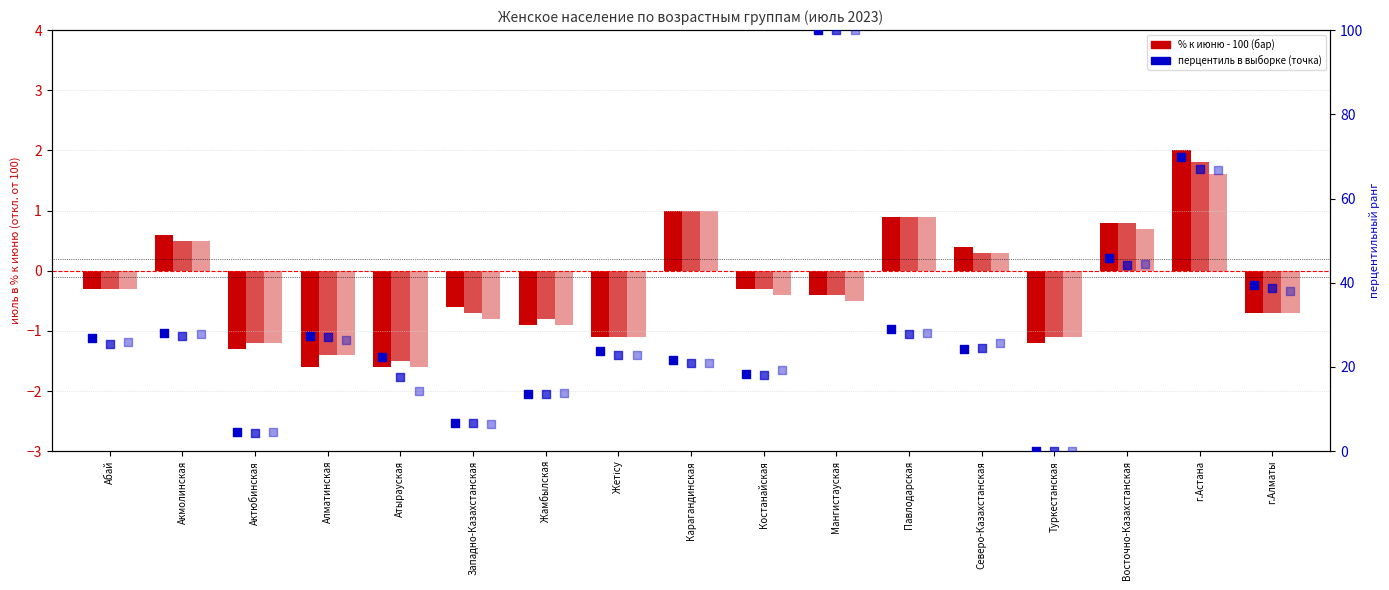

Which series reaches the maximum Y coordinate?

перцентиль (7-10)